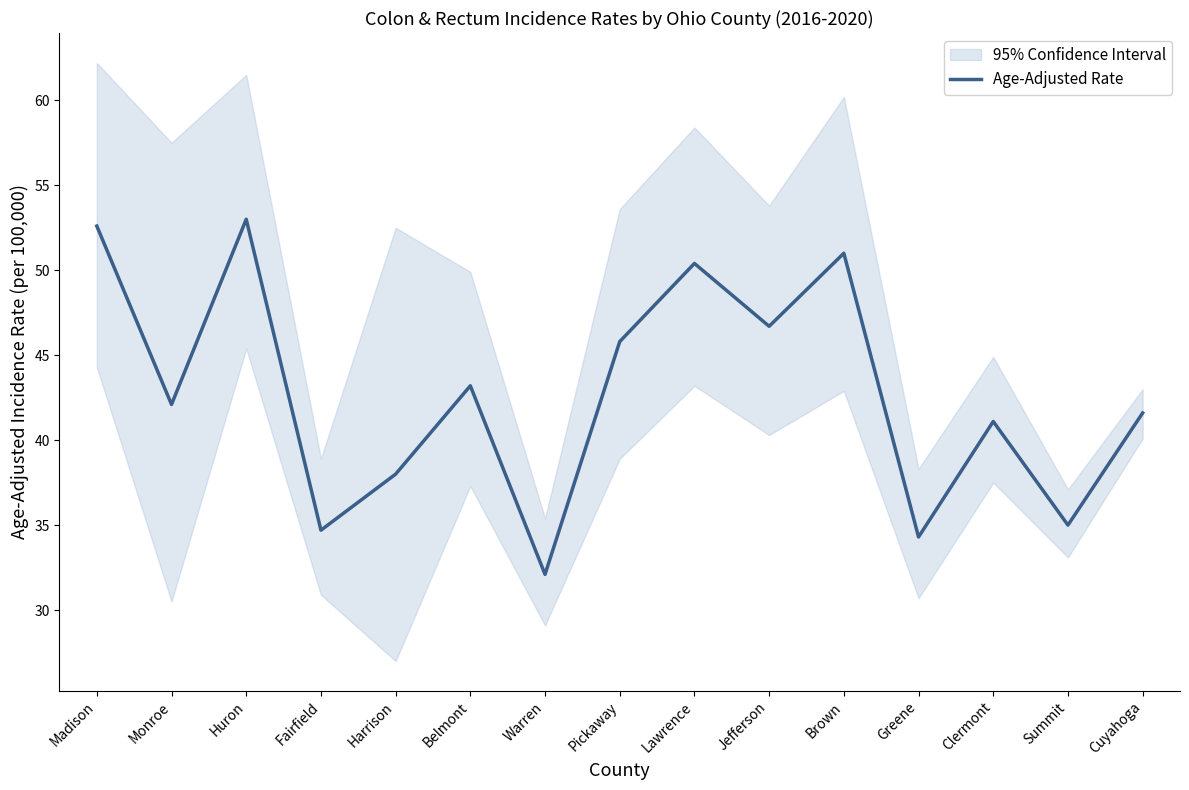

What is the approximate value of Age-Adjusted Rate at Warren?

32.1